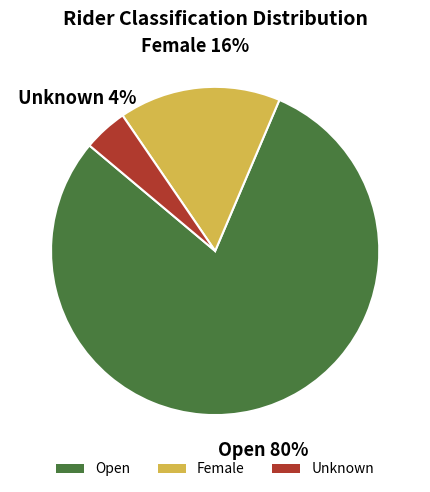

Is there any slice that represents more than half of the pie?

Yes